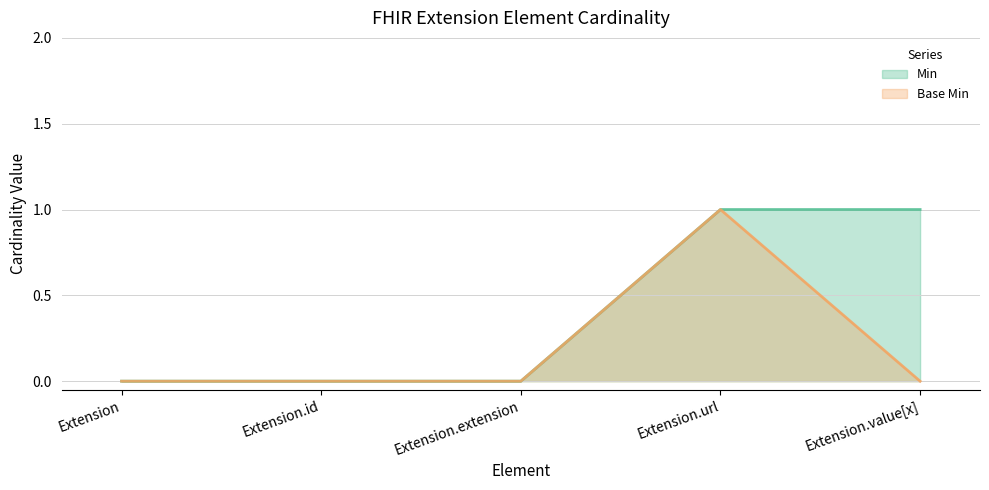

How many lines are shown in the chart?

2